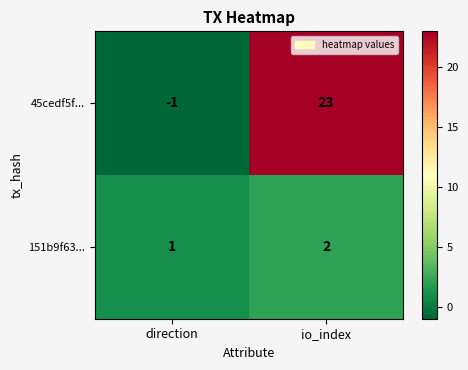

Rank the series by their average value, from lowest to highest.

151b9f63..., 45cedf5f...